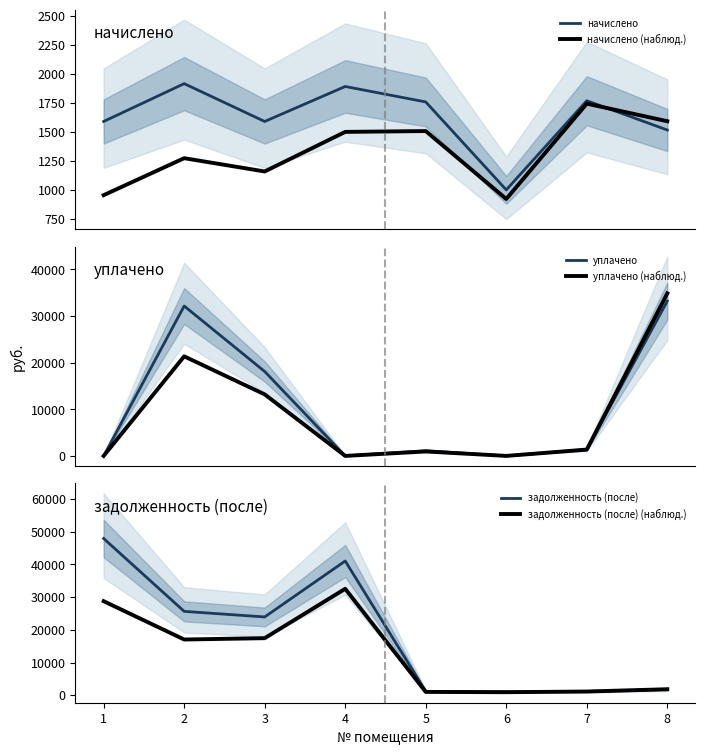

Is it true that задолженность (после) equals 390.3 at 6?

False